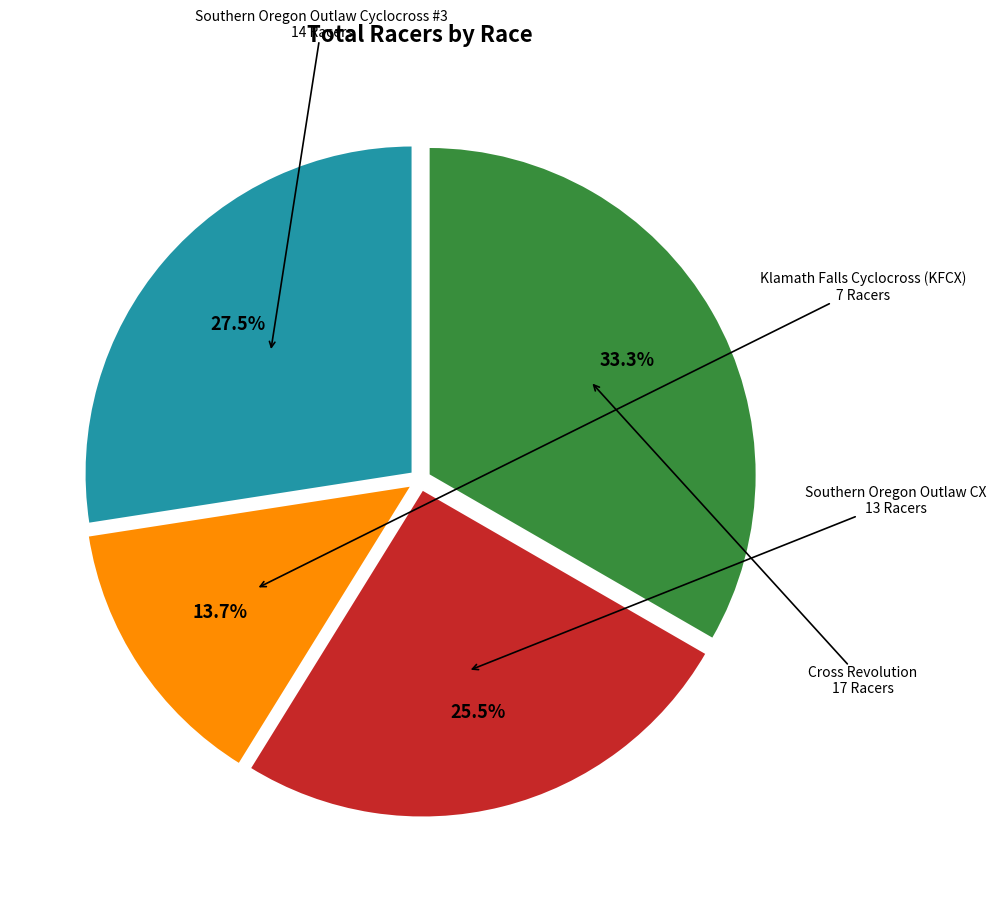

Is there a majority slice in this chart?

No